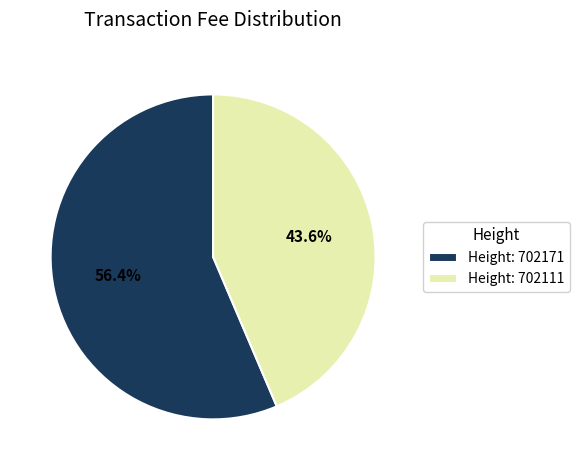

What is the smallest slice in the pie chart?

Height: 702111